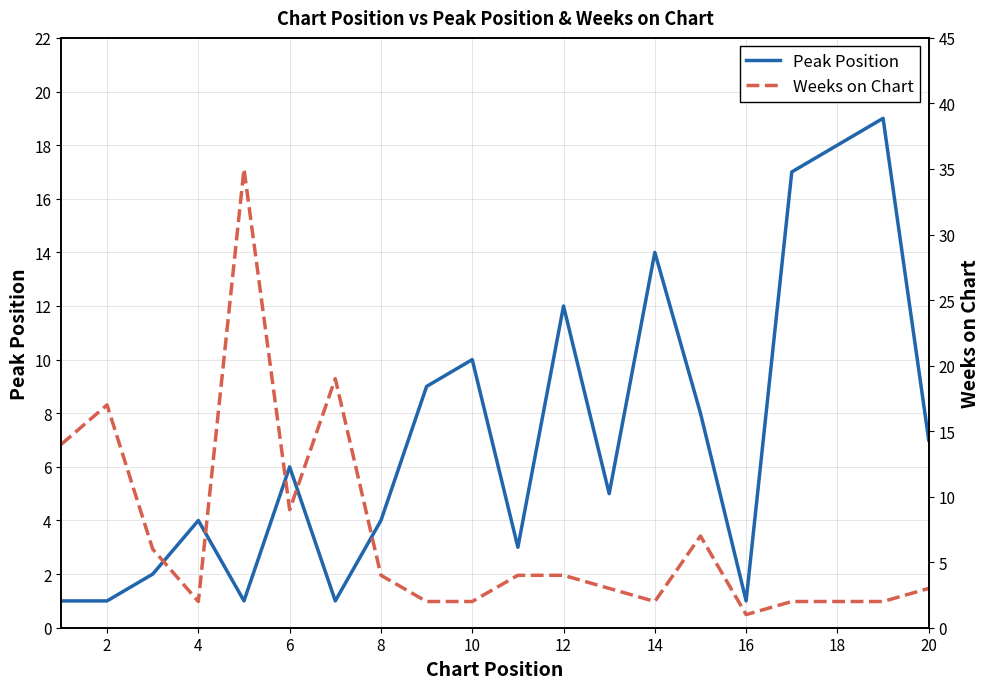

How many intersections are there between Peak Position and Weeks on Chart?

4